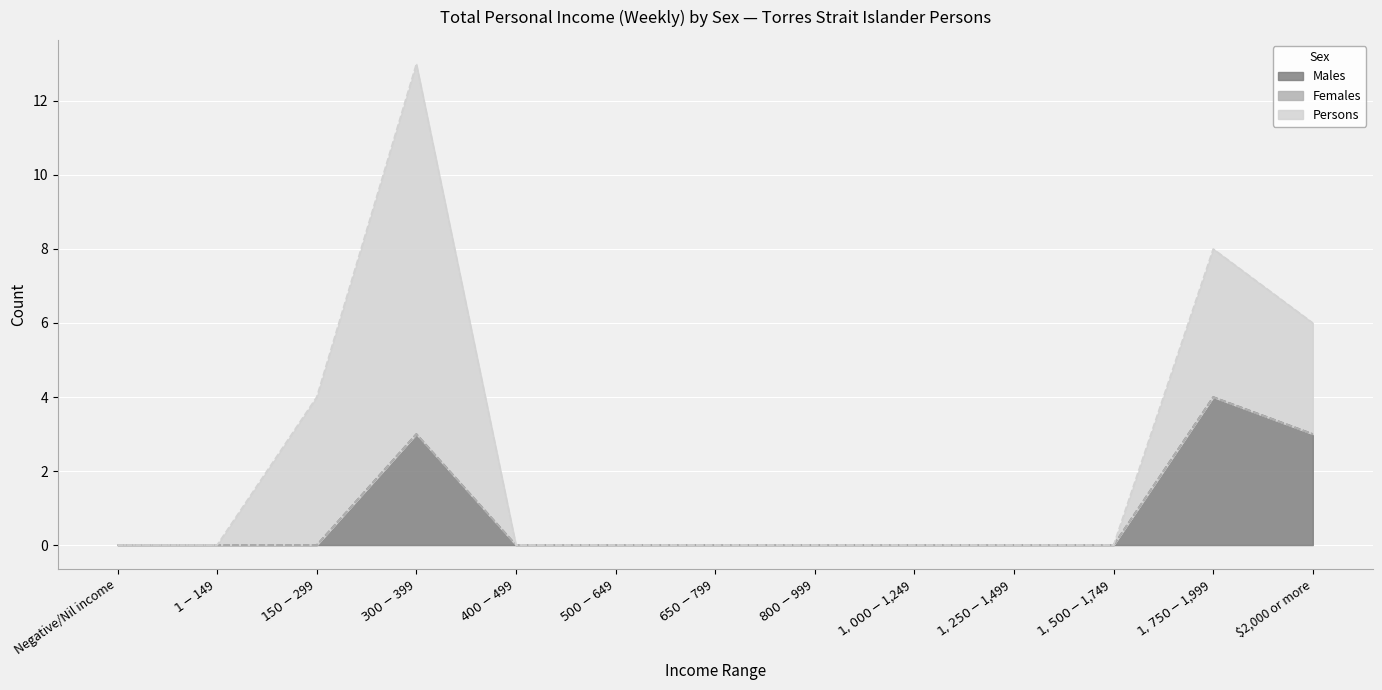

What position from the right is $1,250-$1,499?

4